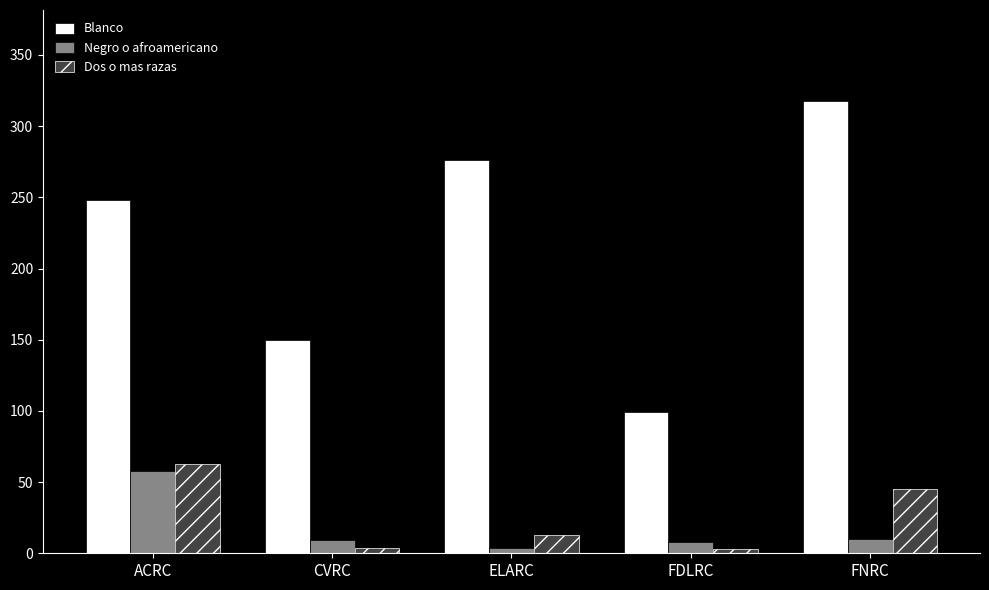

Which series has the largest total across all categories?

Blanco